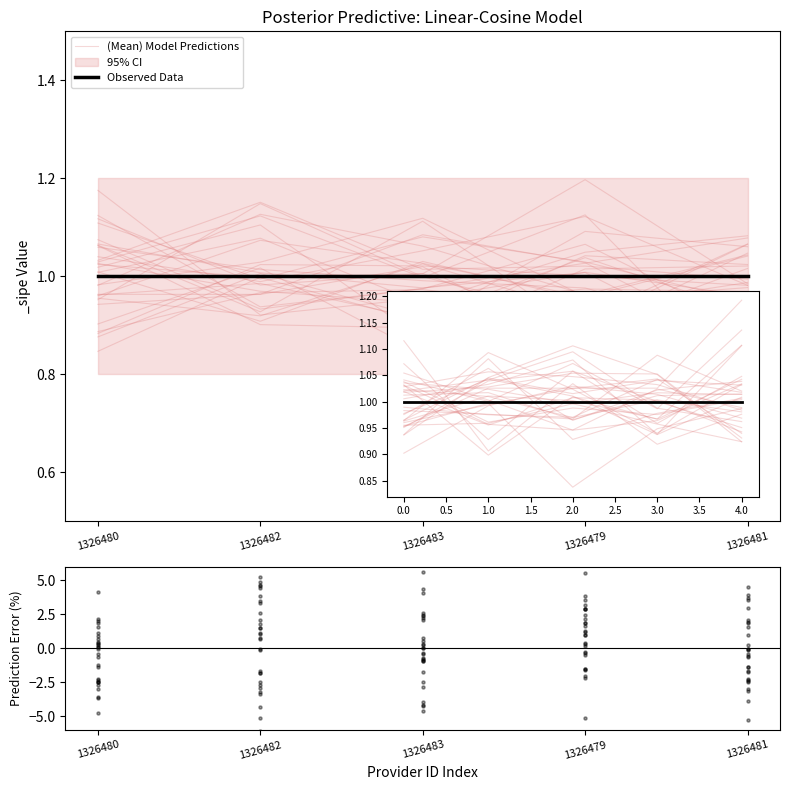

Which series has the widest spread of Y values?

(Mean) Model Predictions